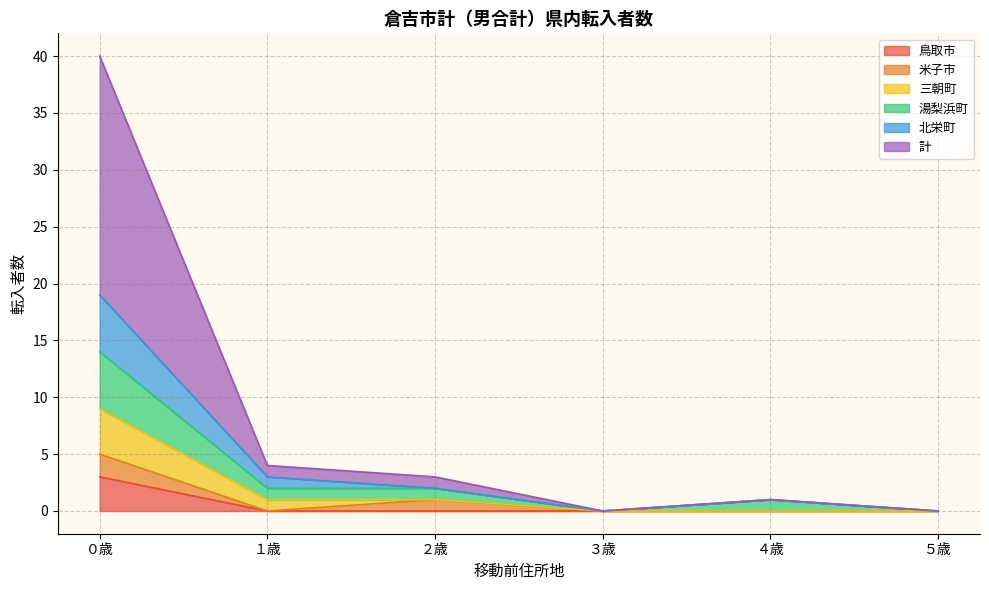

At which category is the sum across all series the highest?

０歳